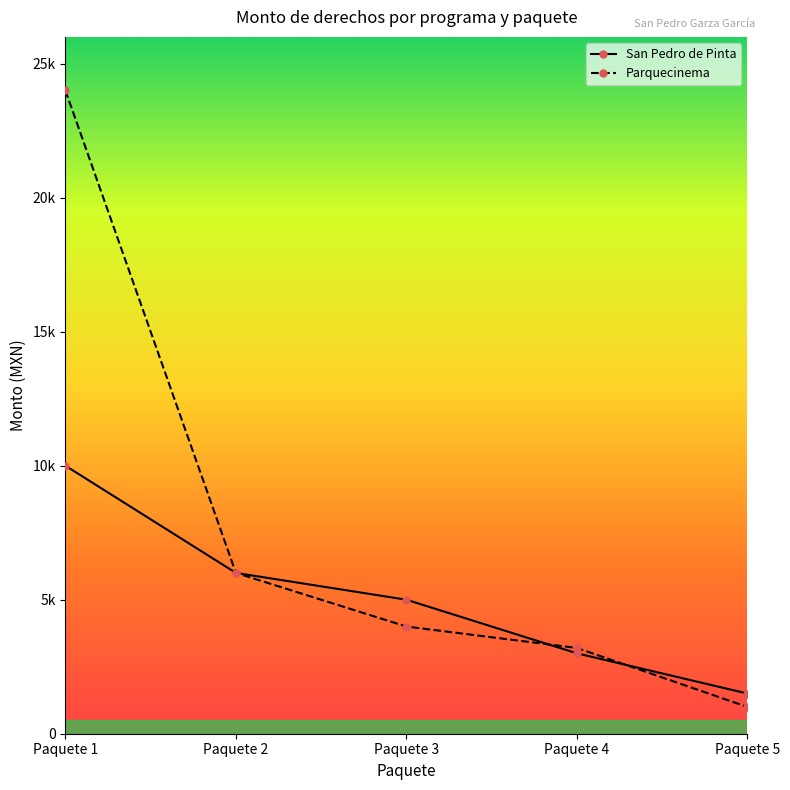

Does the chart display data point markers on the line(s)?

Yes